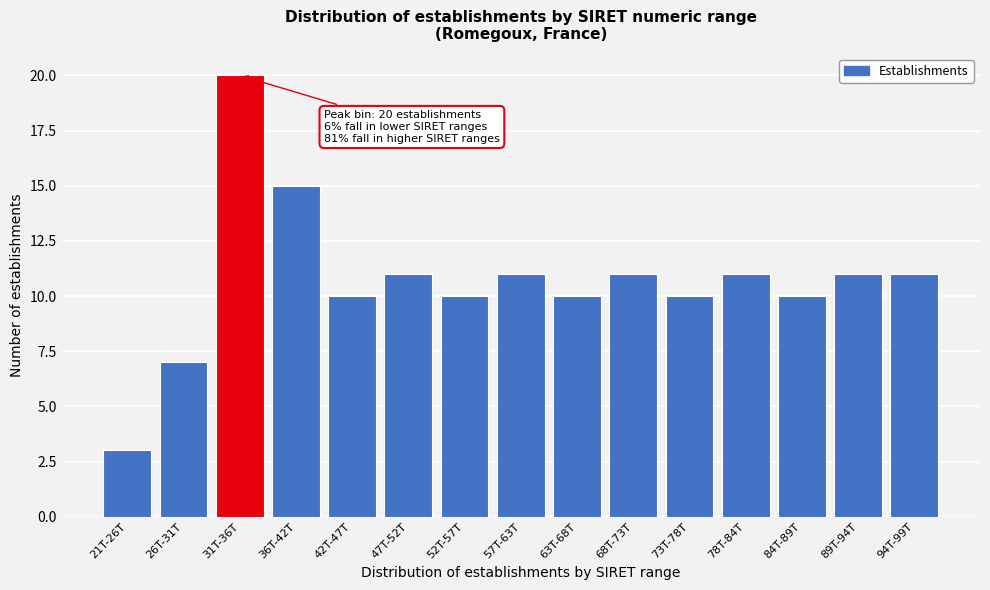

Reading left to right, extract all data points from this chart.

3	7	20	15	10	11	10	11	10	11	10	11	10	11	11